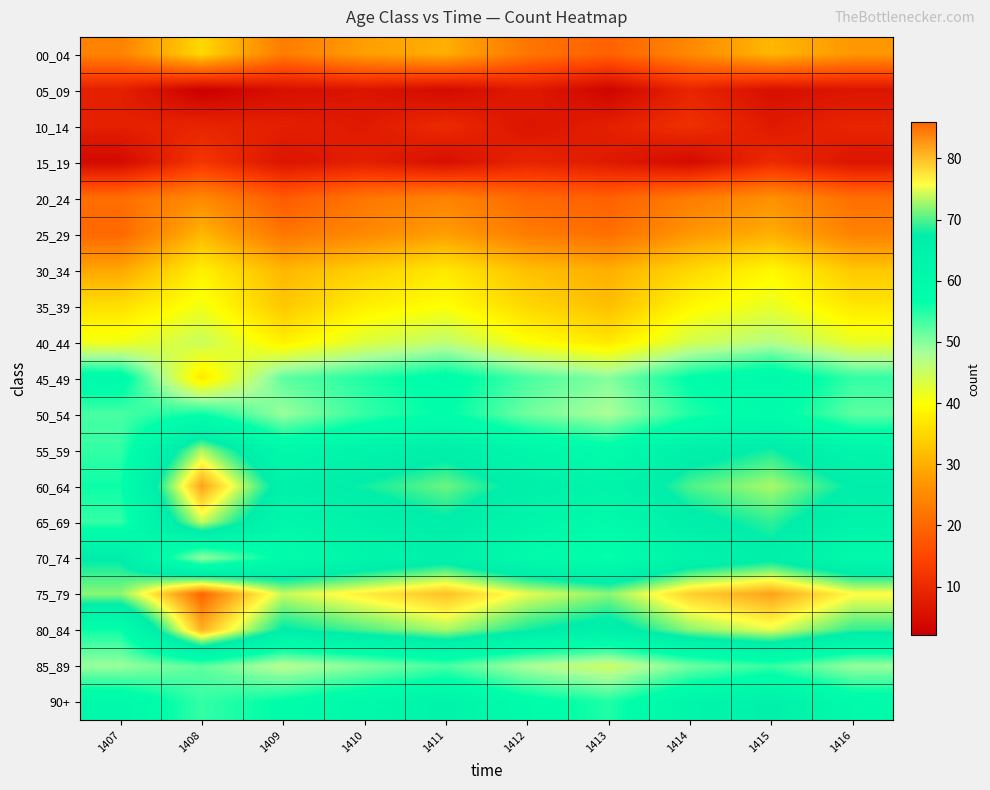

What is the spread (max minus min) of values at 1409?

69